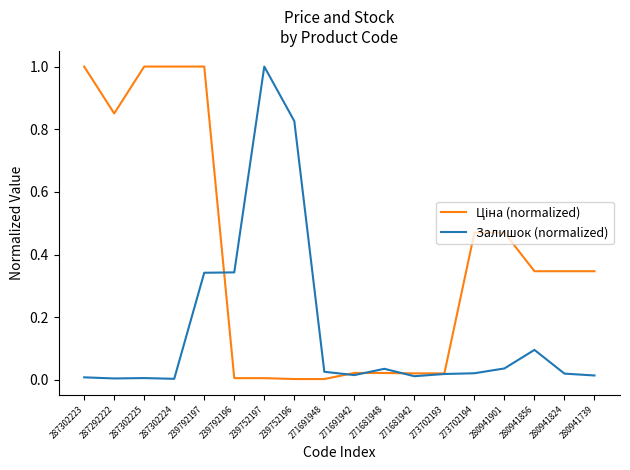

At which category is the sum across all series the highest?

239792197